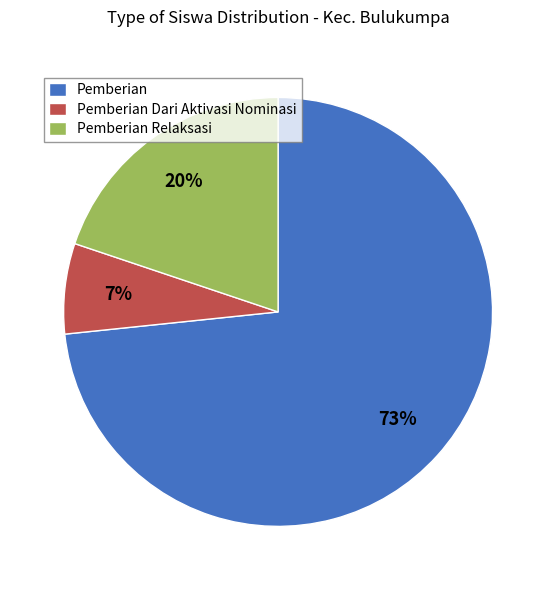

Which category accounts for the majority?

Pemberian